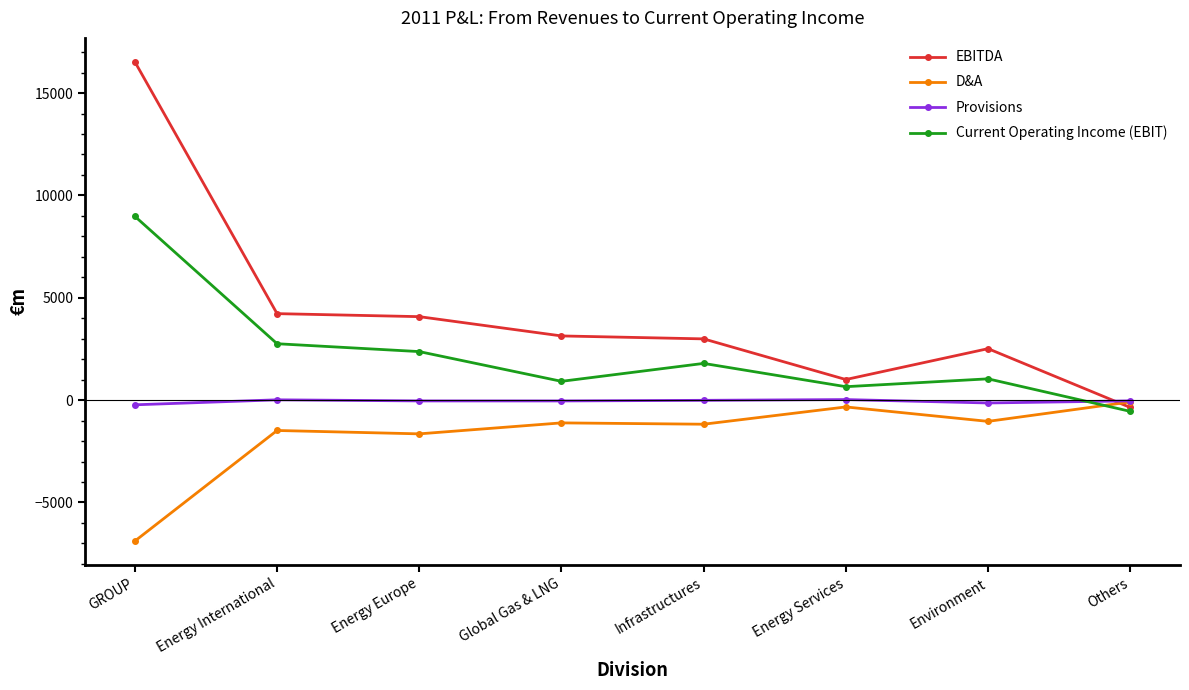

Read the Current Operating Income (EBIT) value at Energy Services, to the nearest 50.

650